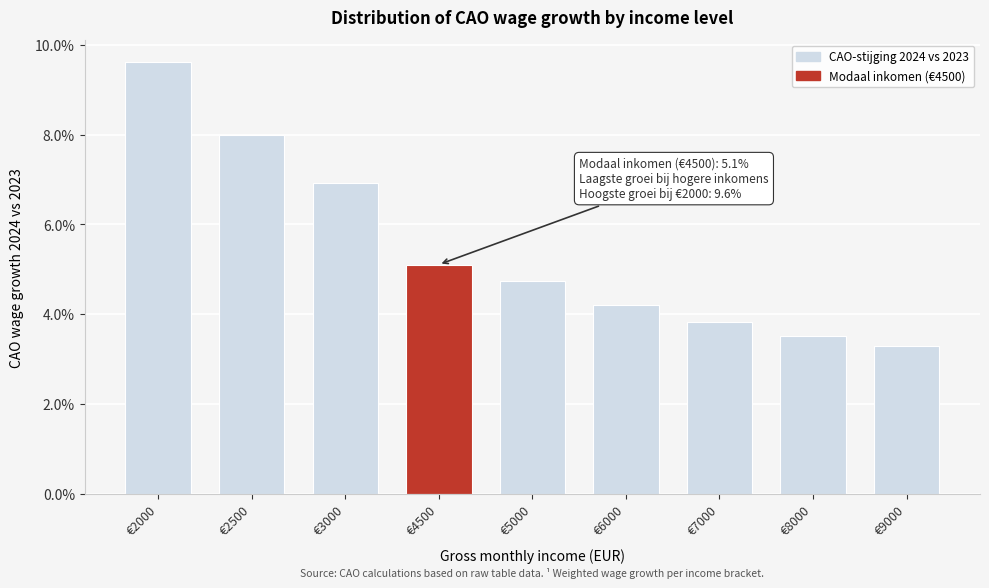

Are the bars horizontal?

No